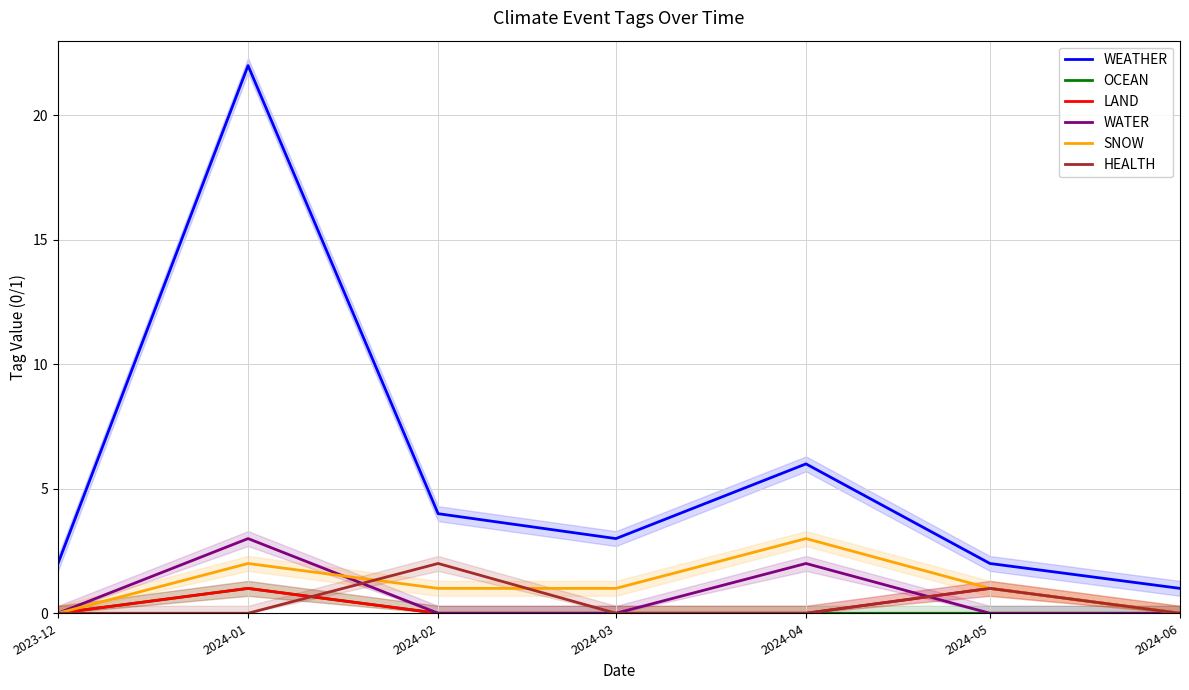

What are all the series names shown in the legend?

WEATHER, OCEAN, LAND, WATER, SNOW, HEALTH